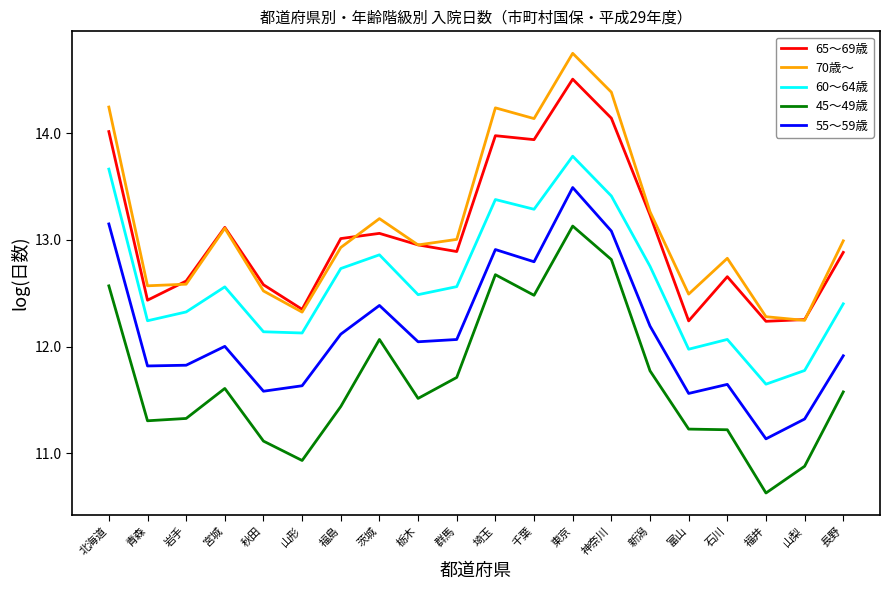

Rank the series at 富山 from lowest to highest value.

45〜49歳, 55〜59歳, 60〜64歳, 65〜69歳, 70歳〜